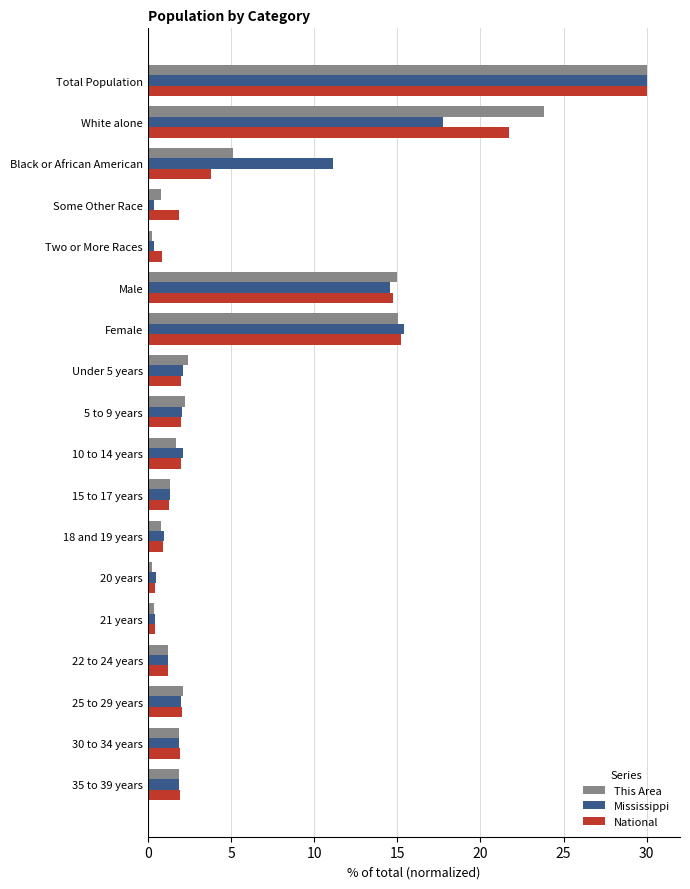

Is it true that Mississippi equals 1.2 at 22 to 24 years?

True